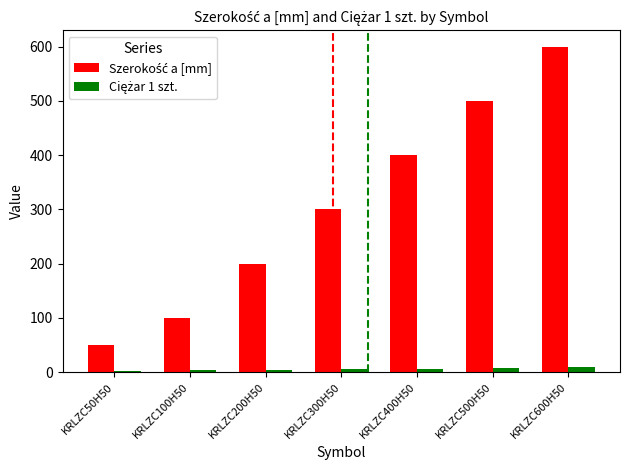

Which category has the highest value across all series?

KRLZC600H50